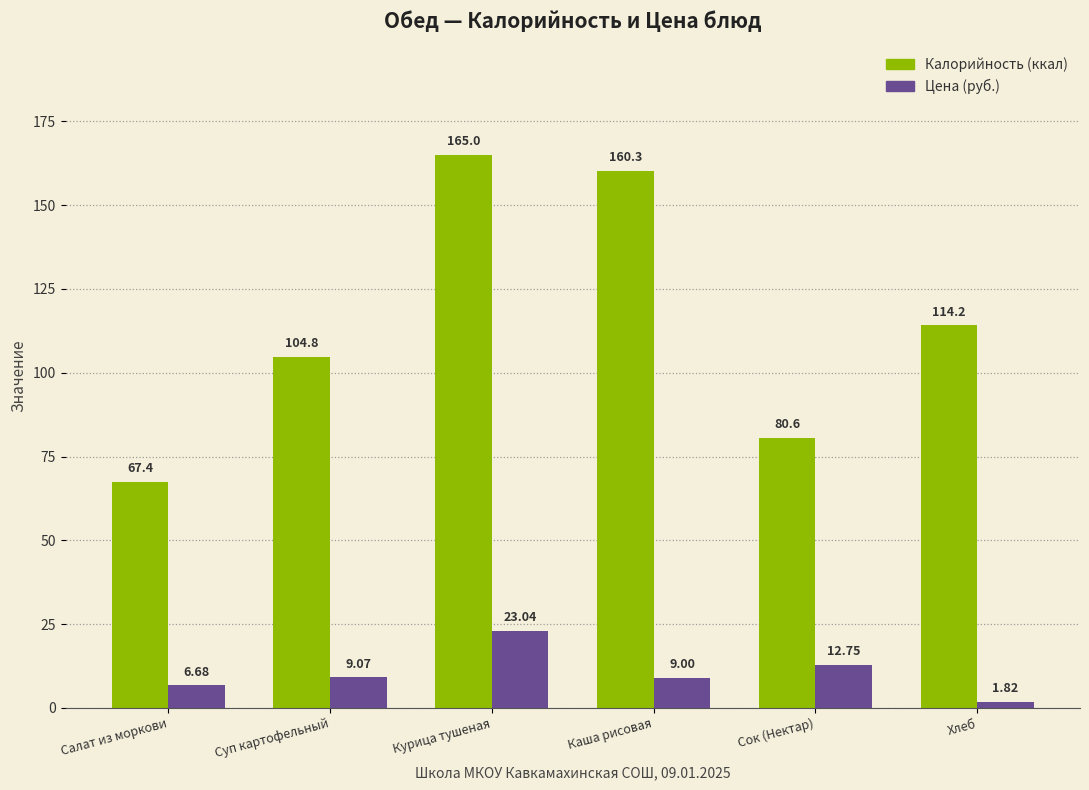

What are all the series names shown in the legend?

Калорийность (ккал), Цена (руб.)